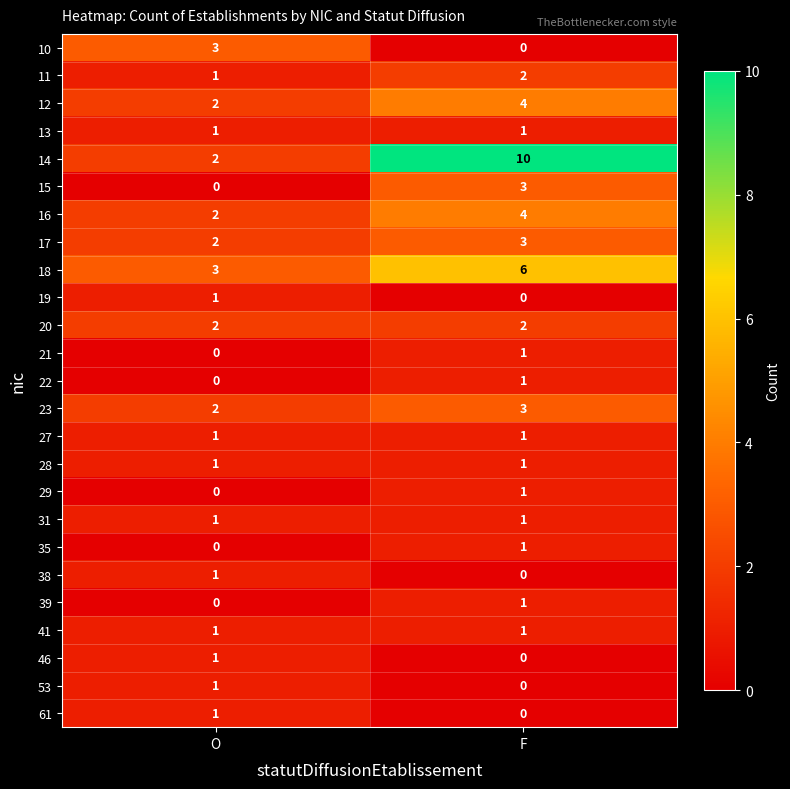

List the labels in order of 39 value, smallest first.

O, F